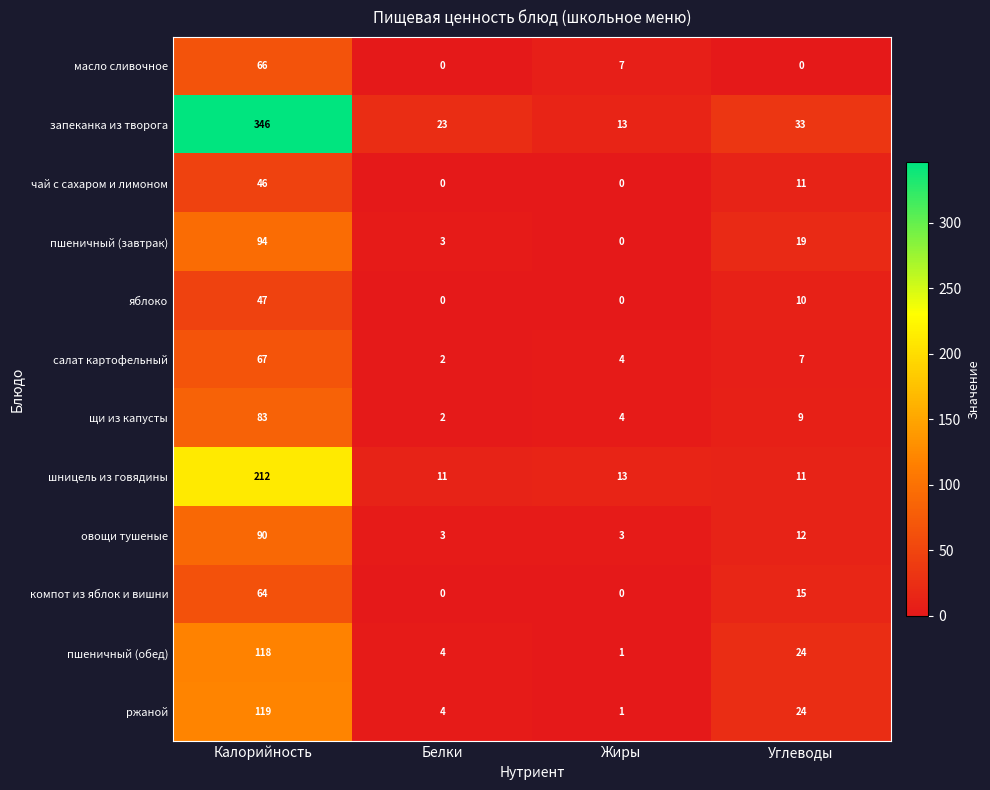

Count the number of data series in this chart.

12